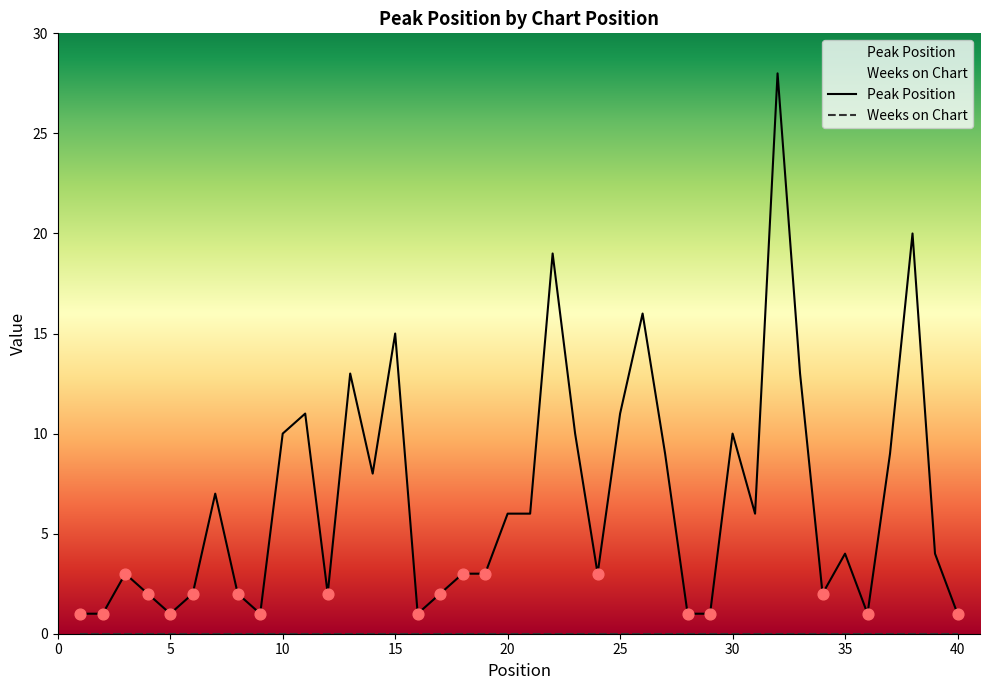

What is the change in value from 5 to 32?

+27